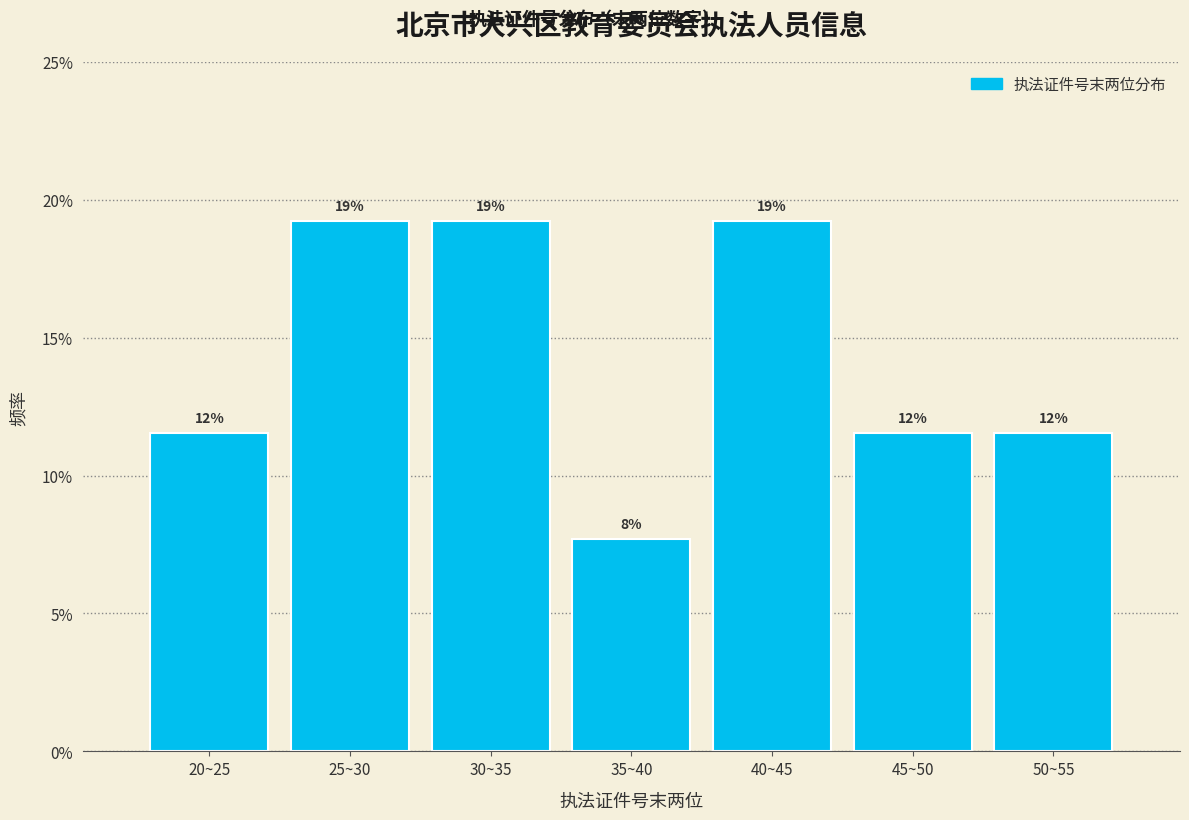

How many bars are there in total?

7